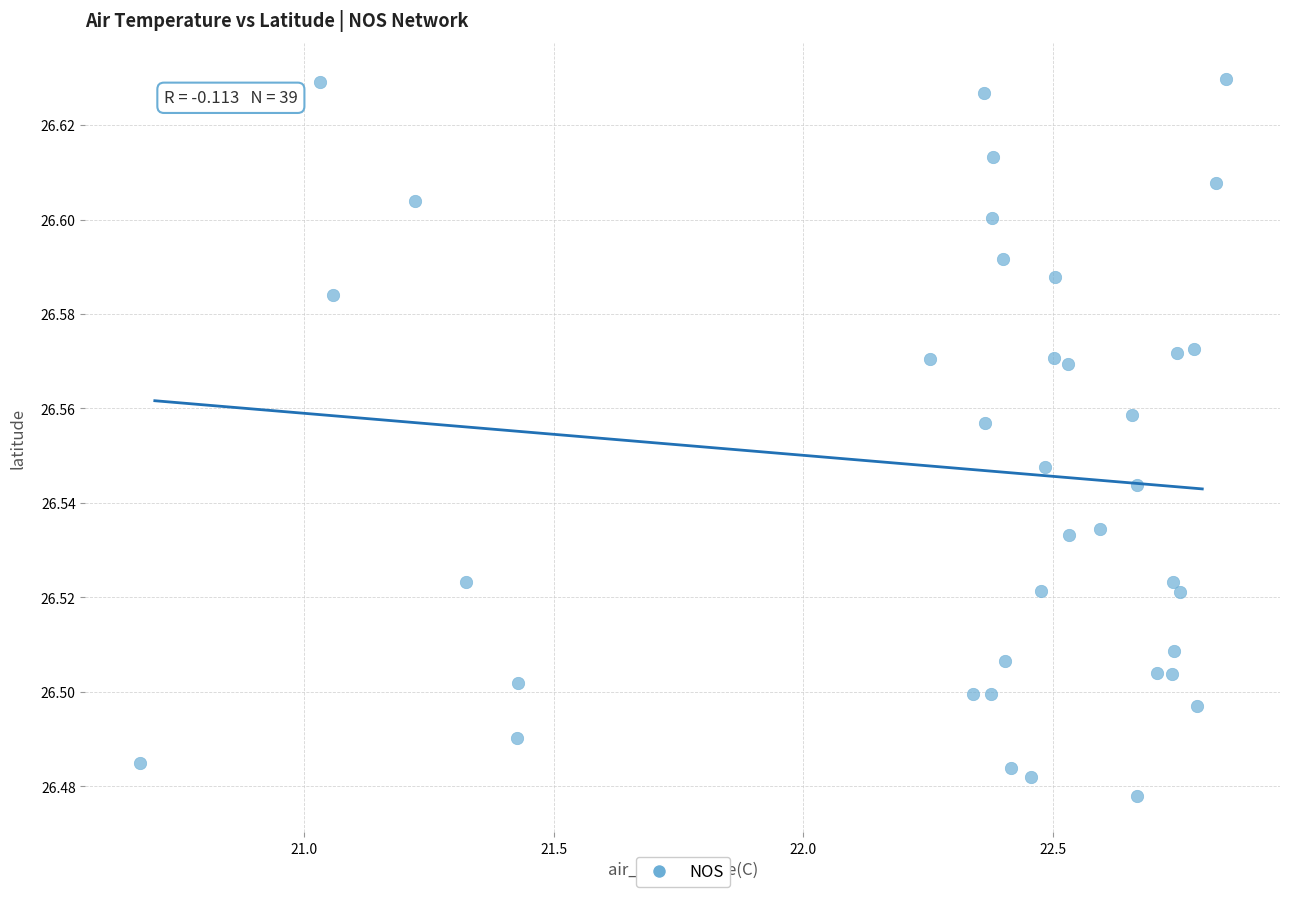

What is the range of X values (max minus min)?

2.2